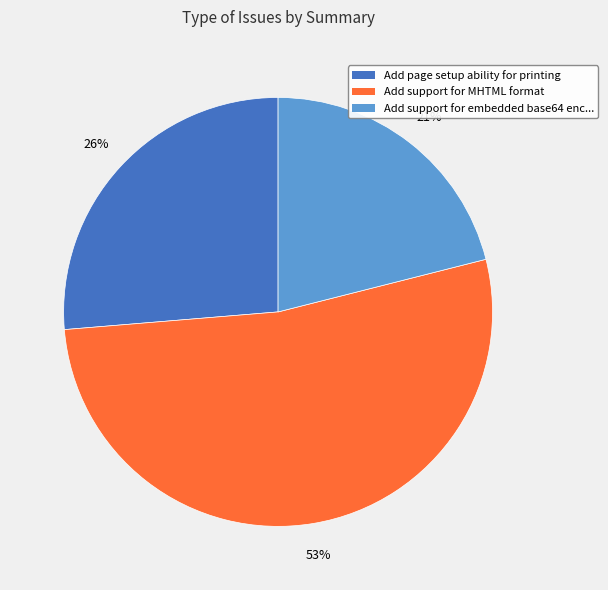

Count the number of slices in the pie.

3